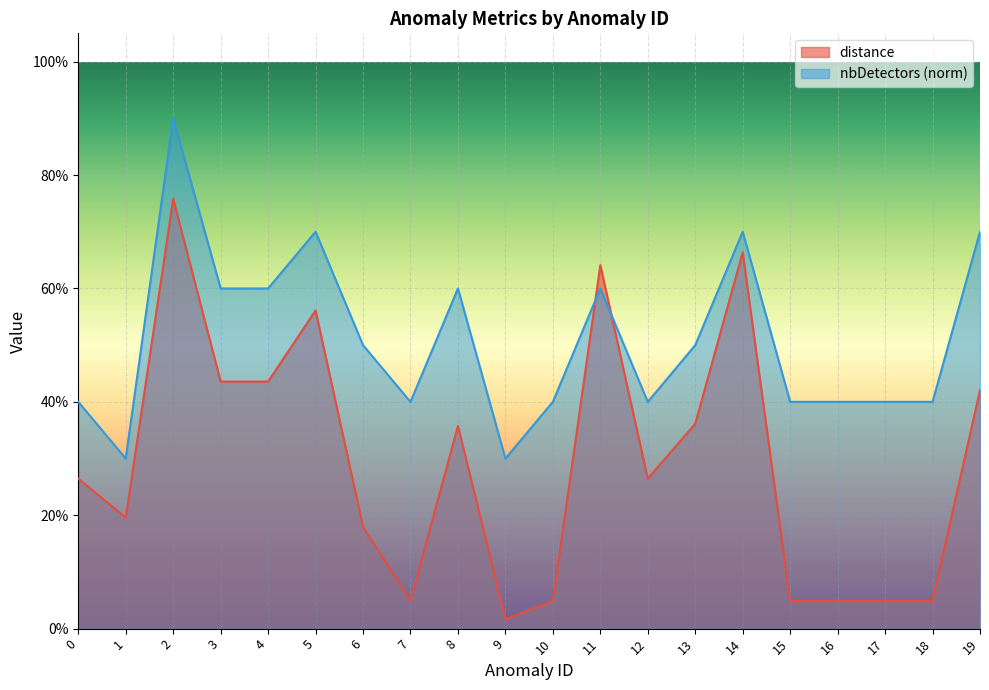

How many series are shown in this chart?

2